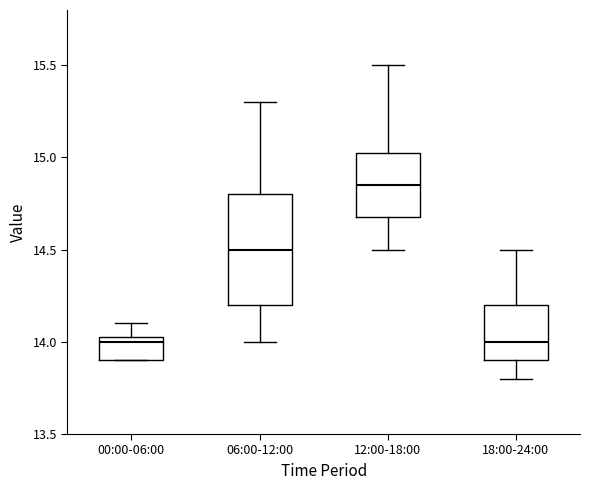

Which box's median line is the highest?

12:00-18:00